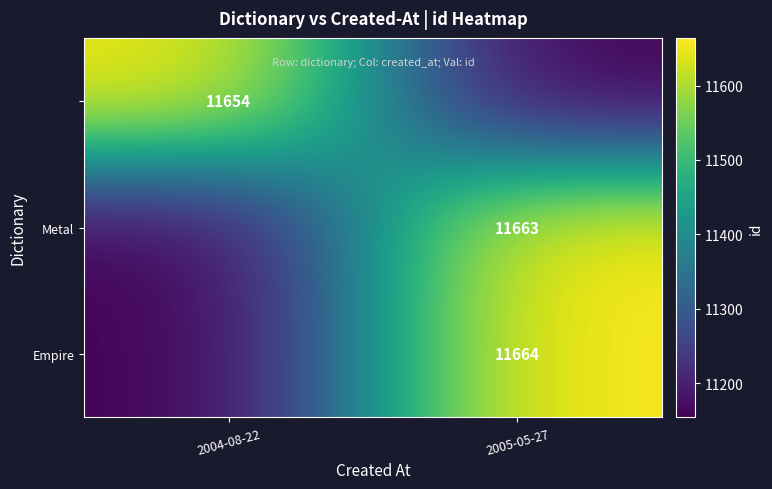

How many categories are shown in the chart?

2